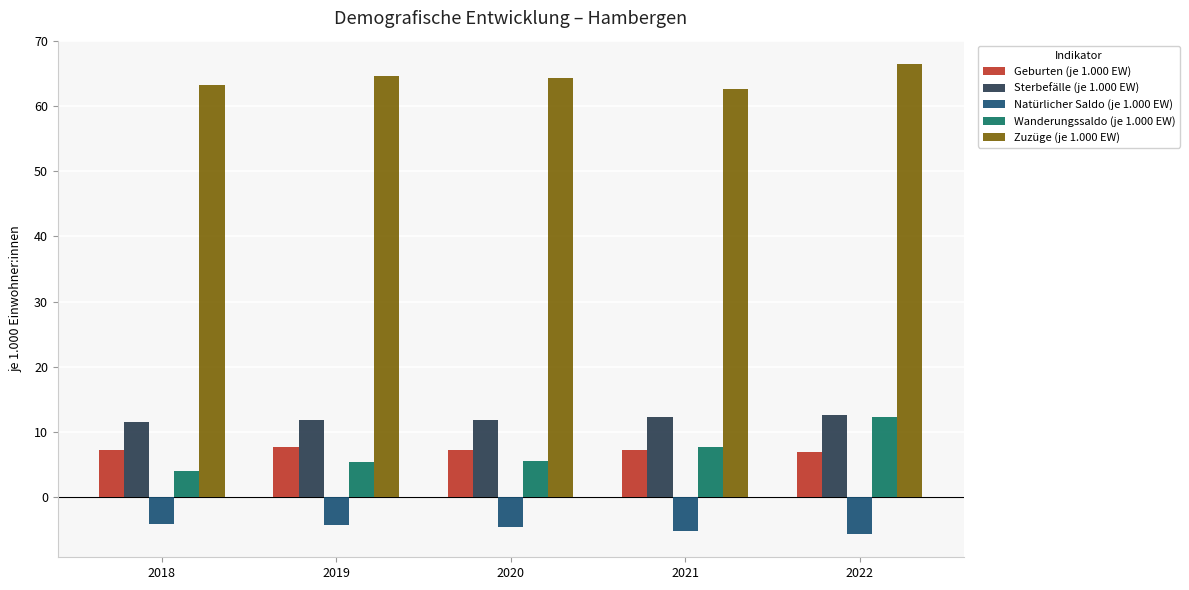

Does the chart contain any negative values?

Yes